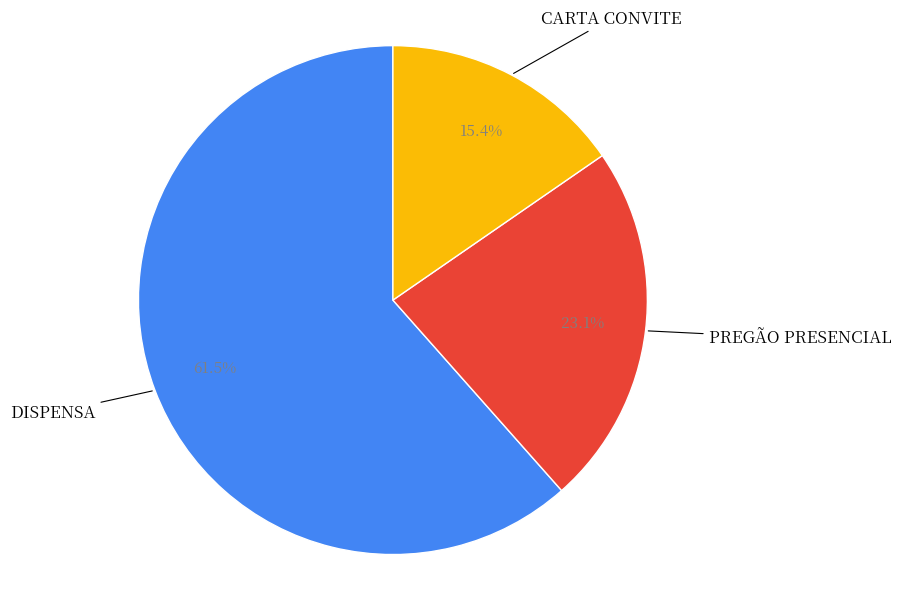

Which slice is the smallest?

CARTA CONVITE